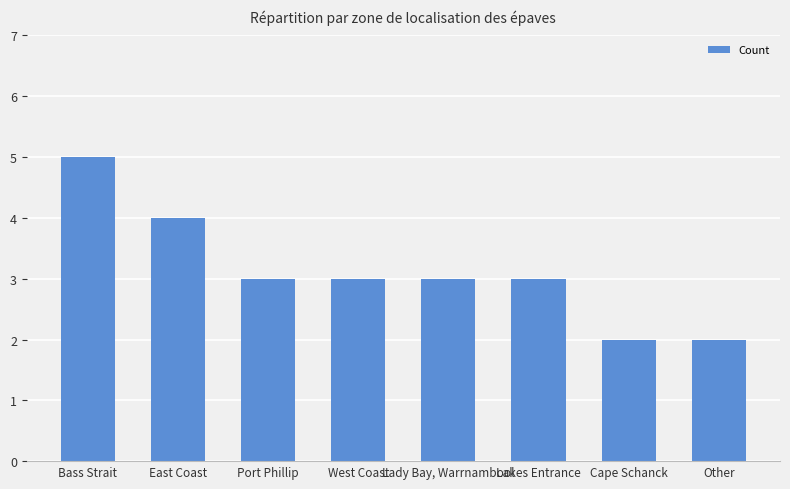

Is it true that the value at Lady Bay, Warrnambool is 5?

False